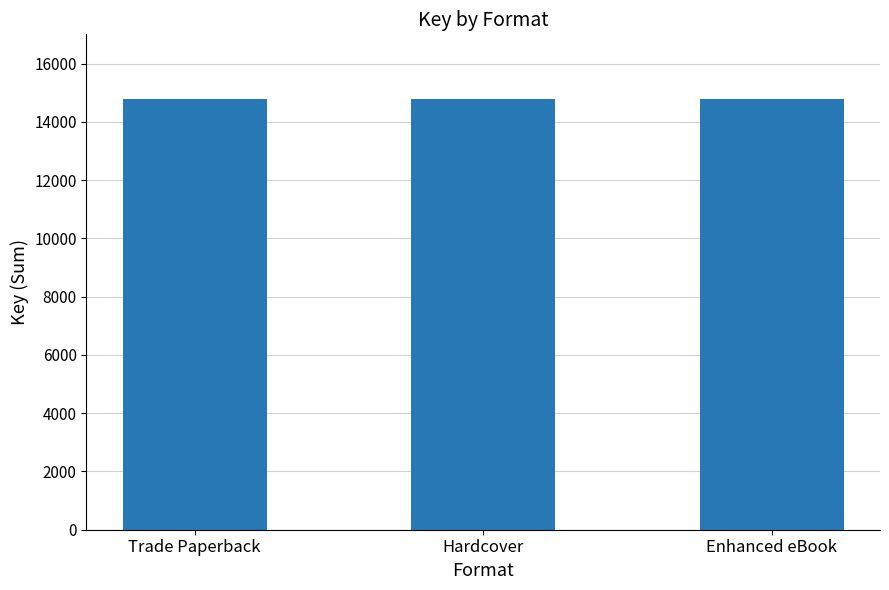

Is it true that the value at Enhanced eBook is 3447?

False